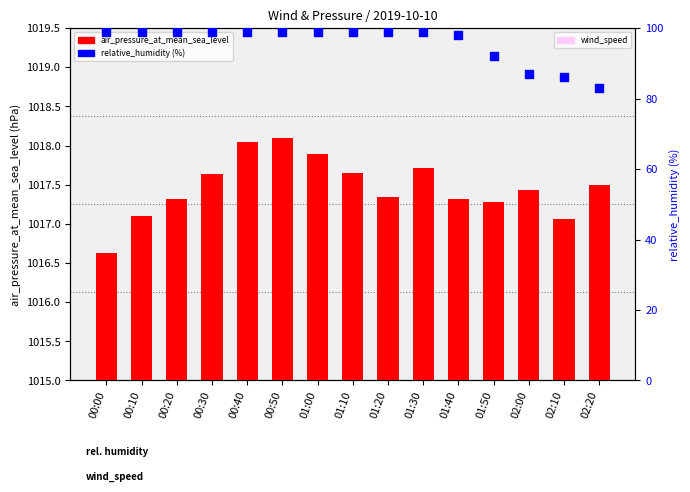

What are all the series names shown in the legend?

air_pressure_at_mean_sea_level, relative_humidity (%)